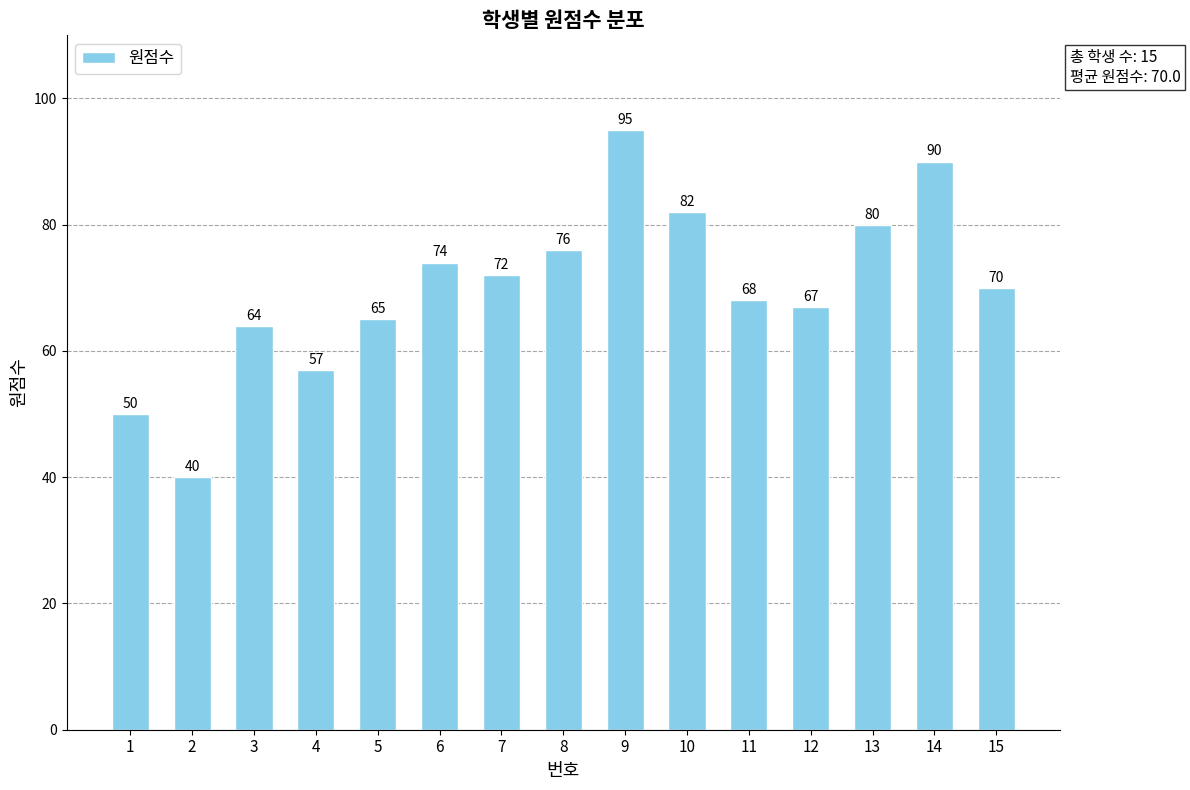

The value at 13 is 80. True or false?

True